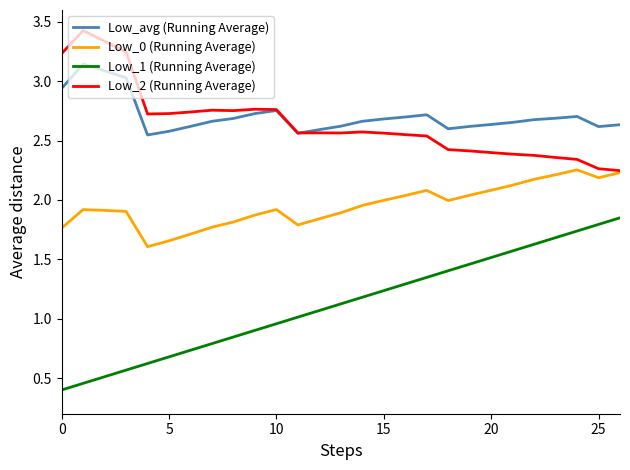

What is the smallest value displayed?

0.4